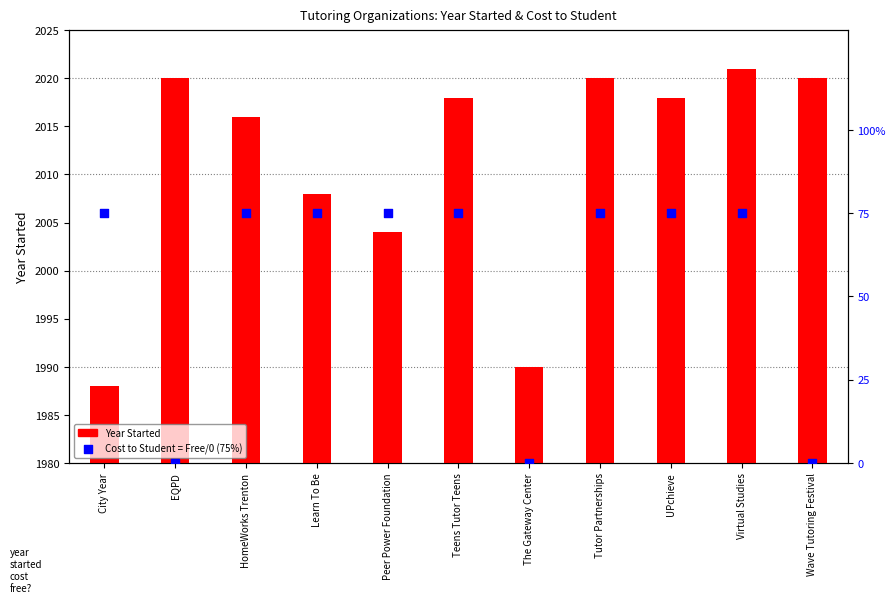

At which category is the sum across all series the highest?

Virtual Studies